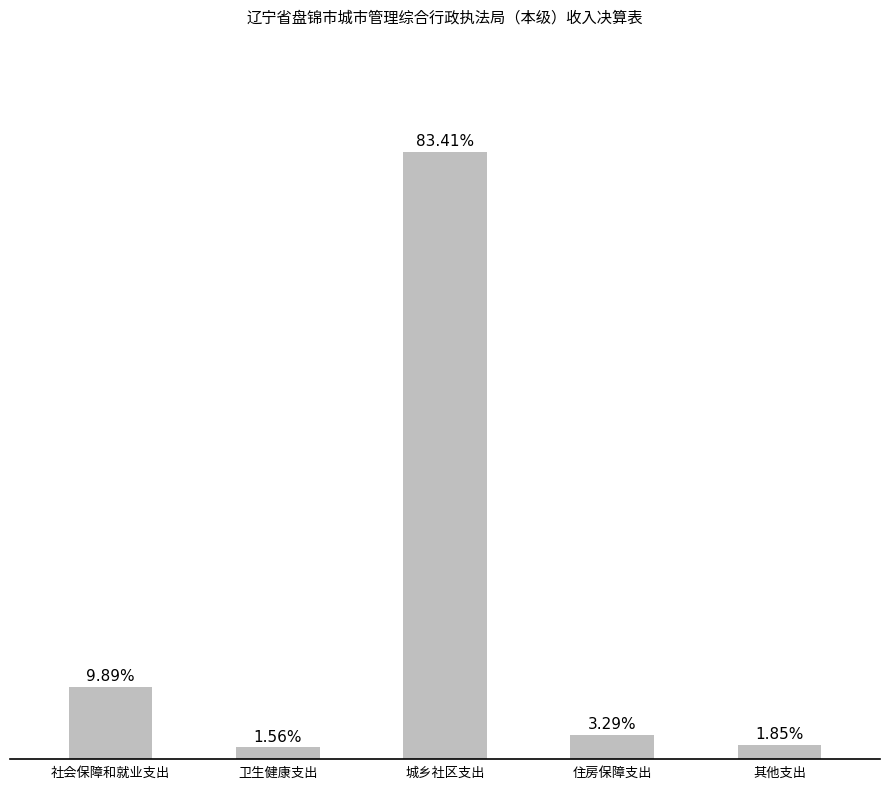

The value at 其他支出 is 14.8. True or false?

True